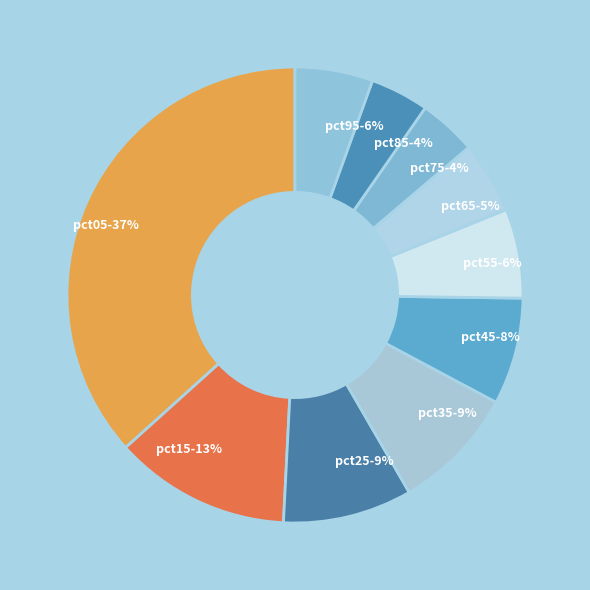

True or false: pct05 accounts for 37% of the total.

True